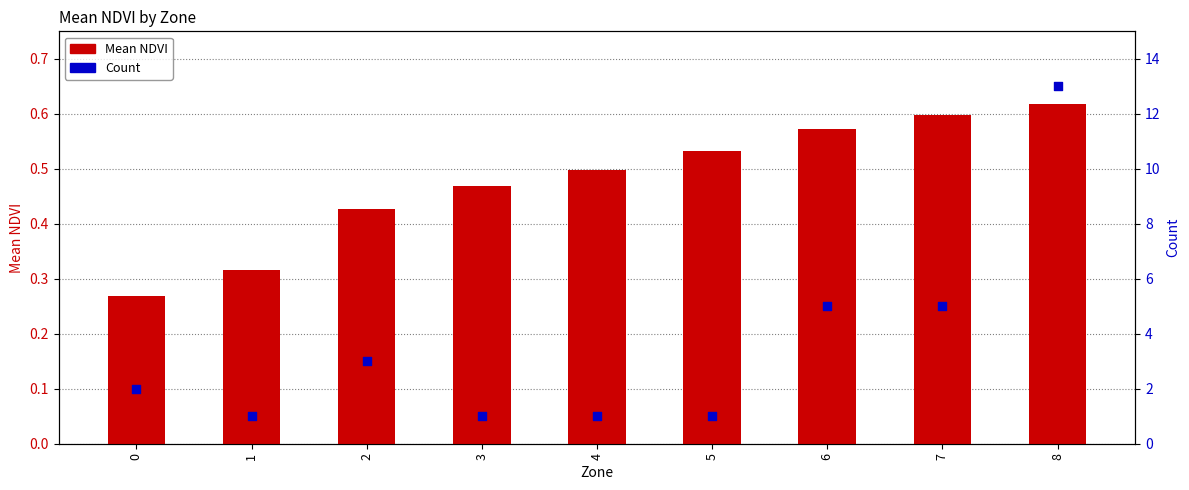

Which series reaches the minimum Y coordinate?

Mean NDVI